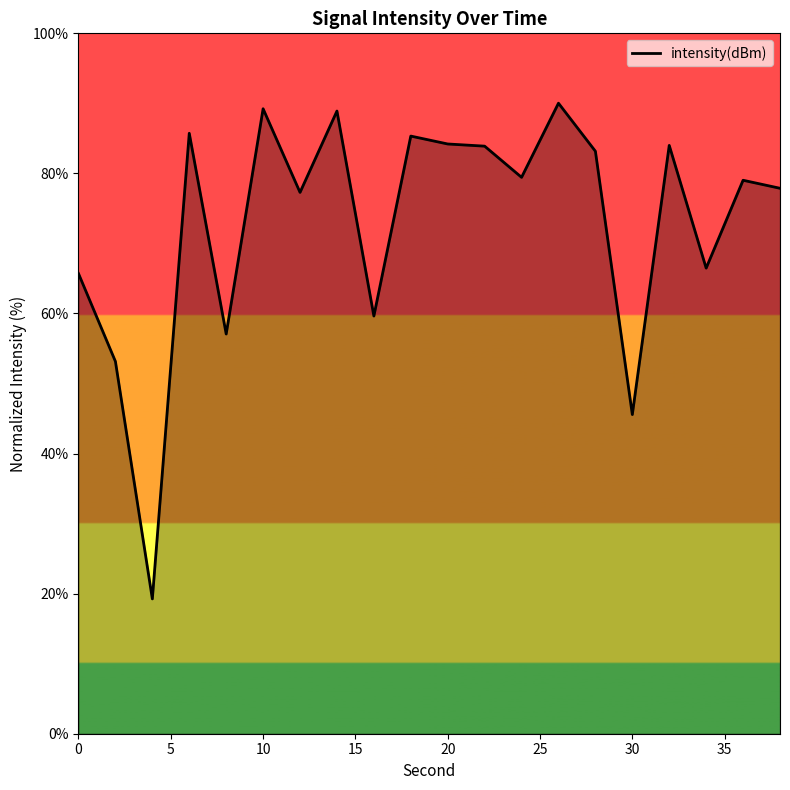

True or false: there are more than 2 points higher than both neighbors.

True